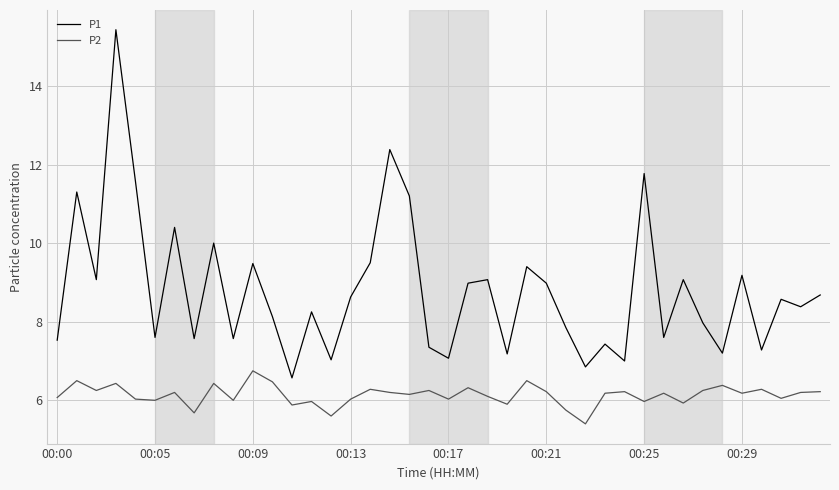

Rank the series by their average value, from lowest to highest.

P2, P1